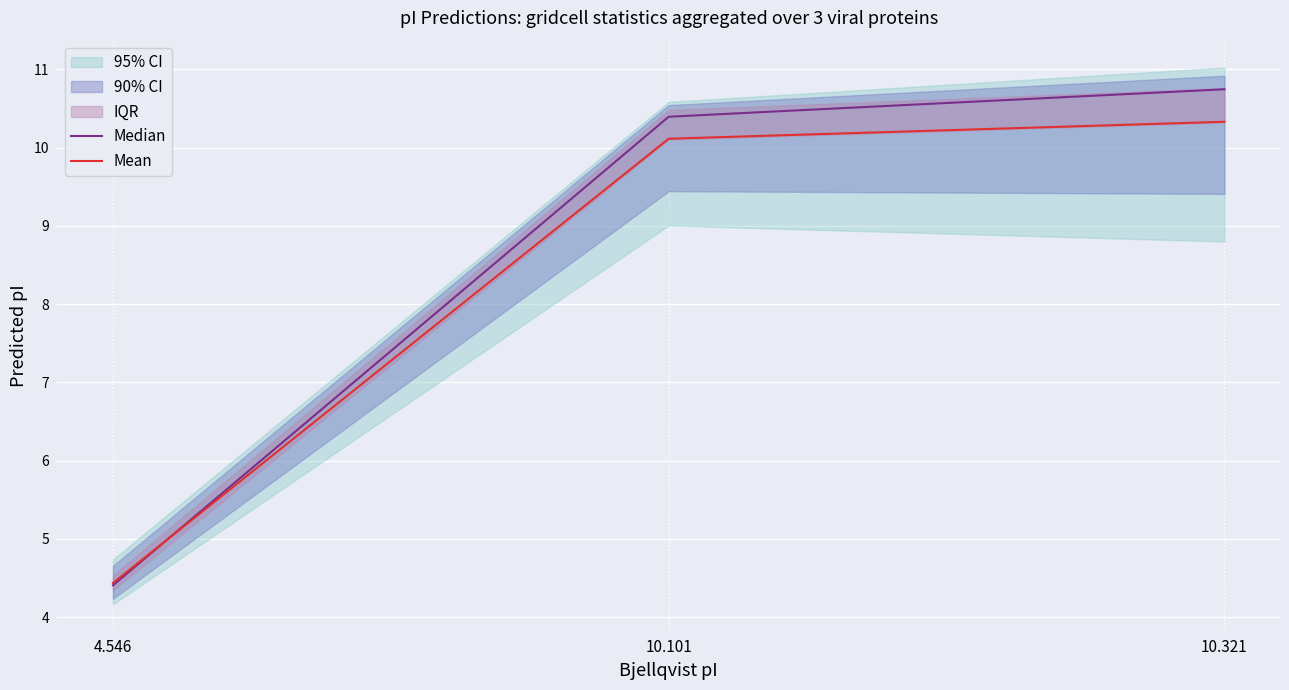

Rank the series by their average value, from lowest to highest.

Mean, Median